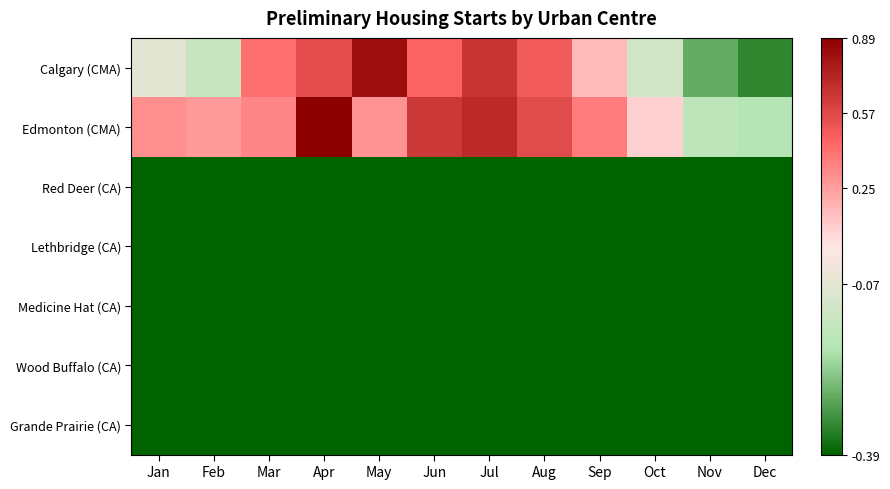

Reading left to right, list all the values displayed in this chart.

Calgary (CMA): Jan=-0.1	Feb=-0.1	Mar=0.4	Apr=0.5	May=0.8	Jun=0.5	Jul=0.7	Aug=0.5	Sep=0.1	Oct=-0.1	Nov=-0.3	Dec=-0.3
Edmonton (CMA): Jan=0.3	Feb=0.3	Mar=0.3	Apr=0.9	May=0.3	Jun=0.6	Jul=0.7	Aug=0.6	Sep=0.4	Oct=0.1	Nov=-0.2	Dec=-0.2
Red Deer (CA): Jan=-0.7	Feb=-0.7	Mar=-0.8	Apr=-0.8	May=-0.8	Jun=-0.8	Jul=-0.8	Aug=-0.8	Sep=-0.8	Oct=-0.8	Nov=-0.9	Dec=-0.9
Lethbridge (CA): Jan=-0.8	Feb=-0.8	Mar=-0.8	Apr=-0.8	May=-0.7	Jun=-0.8	Jul=-0.8	Aug=-0.8	Sep=-0.8	Oct=-0.9	Nov=-0.9	Dec=-0.9
Medicine Hat (CA): Jan=-0.9	Feb=-0.9	Mar=-0.8	Apr=-0.8	May=-0.8	Jun=-0.8	Jul=-0.8	Aug=-0.8	Sep=-0.9	Oct=-0.9	Nov=-0.9	Dec=-0.9
Wood Buffalo (CA): Jan=-0.5	Feb=-0.8	Mar=-0.6	Apr=-0.9	May=-0.7	Jun=-0.7	Jul=-0.7	Aug=-0.8	Sep=-0.8	Oct=-0.8	Nov=-0.9	Dec=-0.9
Grande Prairie (CA): Jan=-0.6	Feb=-0.9	Mar=-0.8	Apr=-0.7	May=-0.7	Jun=-0.8	Jul=-0.7	Aug=-0.8	Sep=-0.8	Oct=-0.8	Nov=-0.9	Dec=-0.9